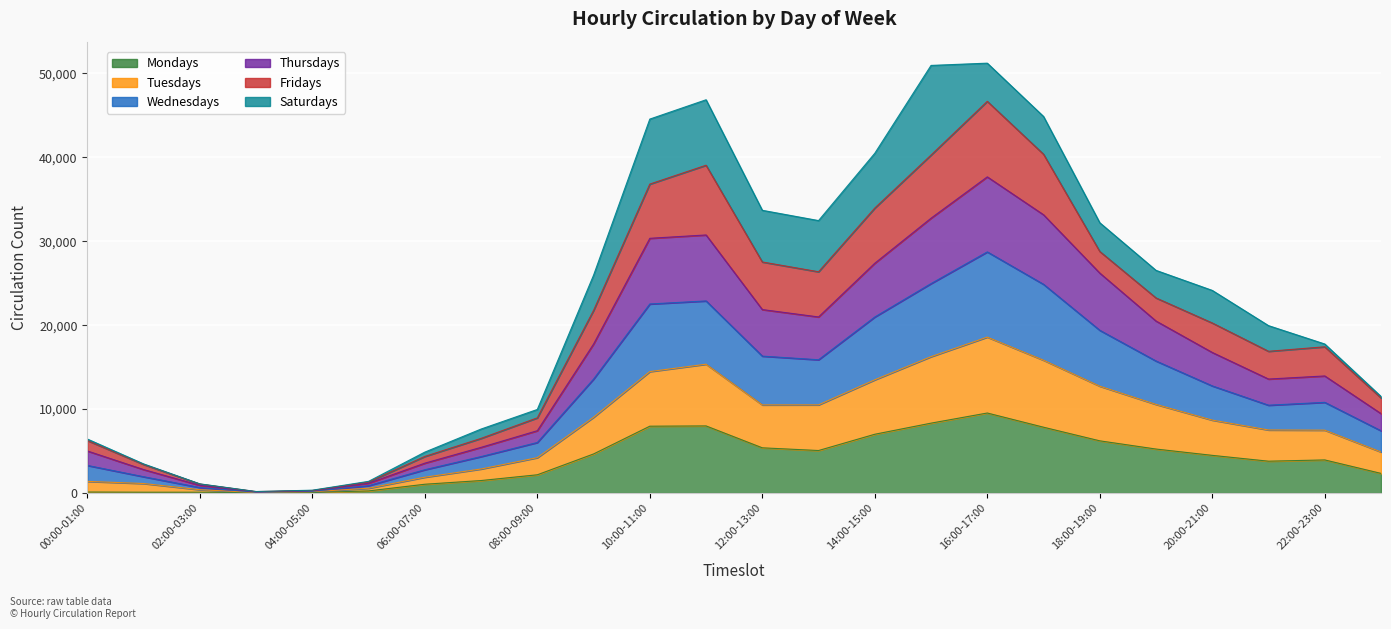

What is the difference between the maximum and minimum values in the Mondays series?

9501